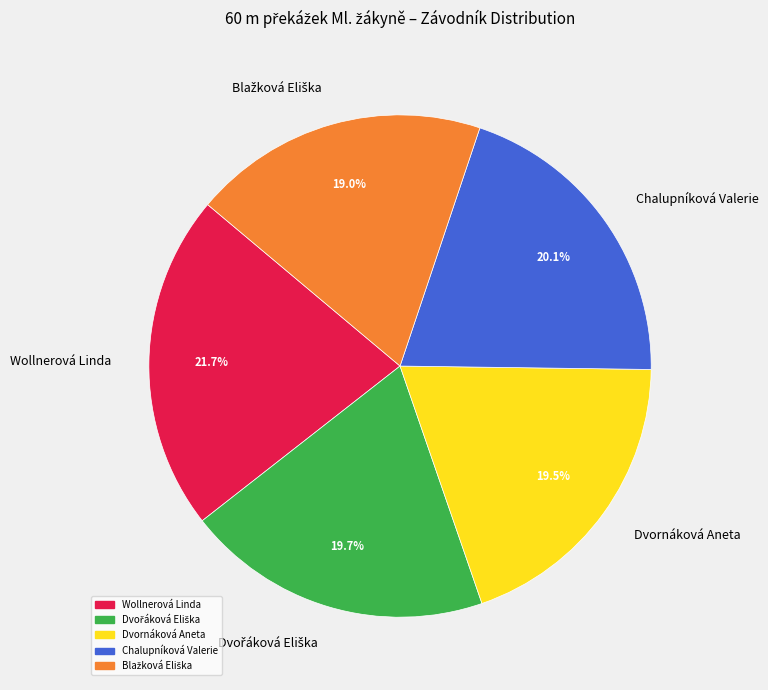

To the nearest percent, what is the difference between the largest and smallest slice percentages?

3%